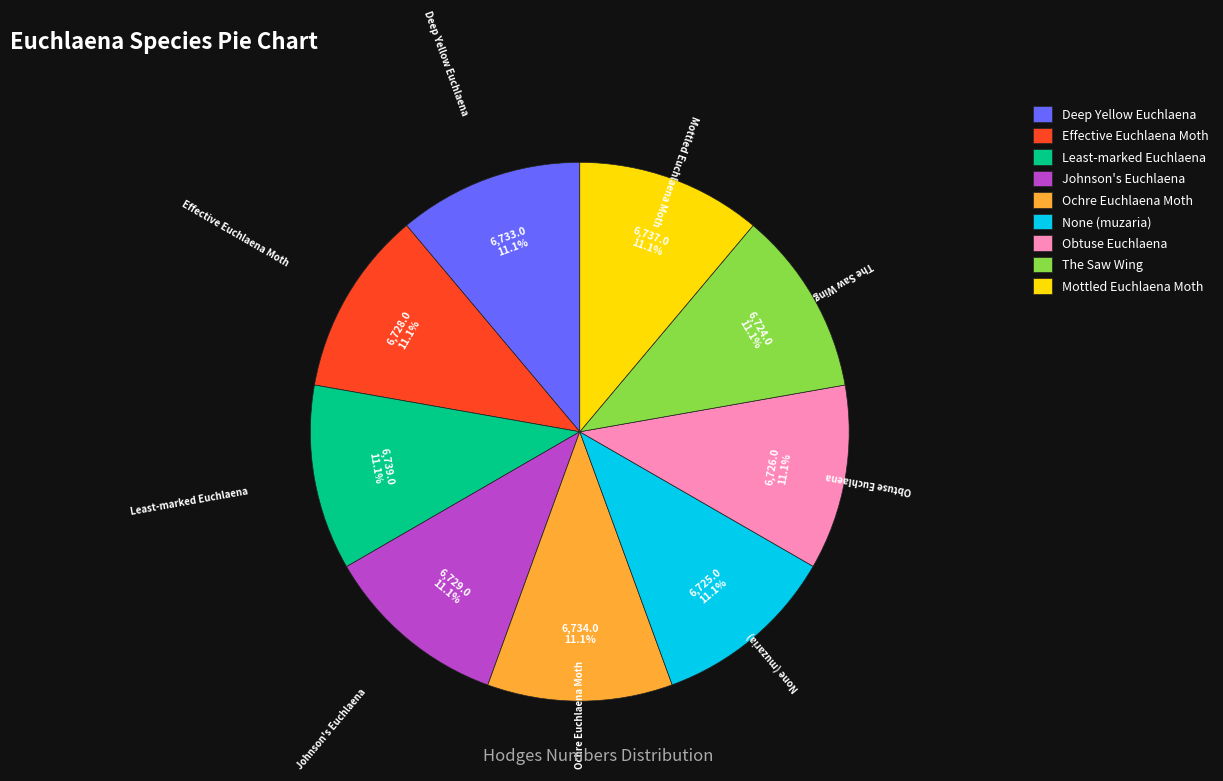

What is the ratio of the value at Ochre Euchlaena Moth to the value at The Saw Wing?

1.0